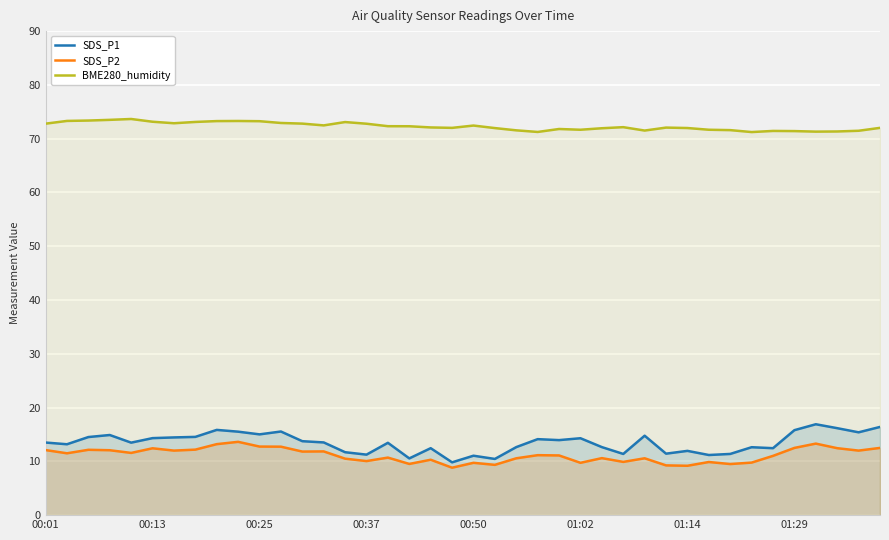

True or false: SDS_P2 and BME280_humidity intersect in this chart.

False